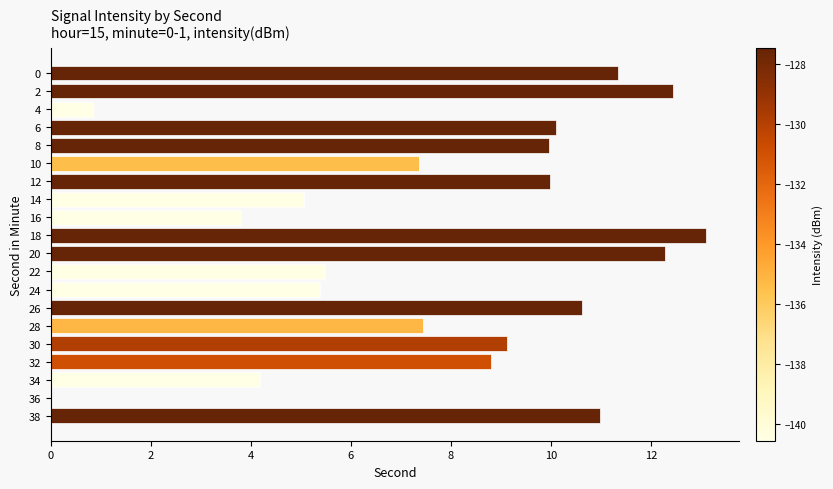

What is the ratio of the value at 20 to the value at 22?

2.2